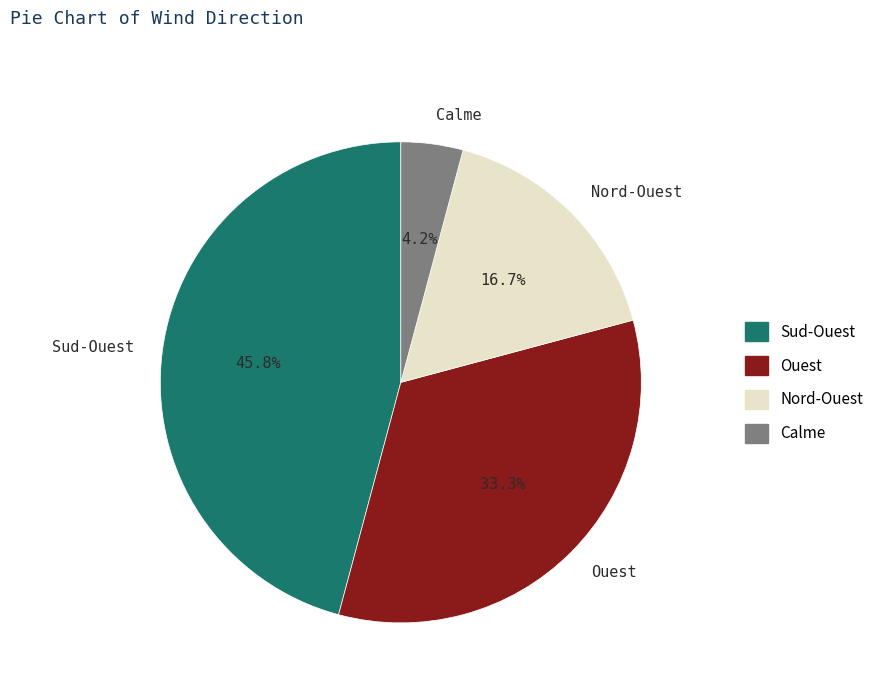

How many slices are in this pie chart?

4